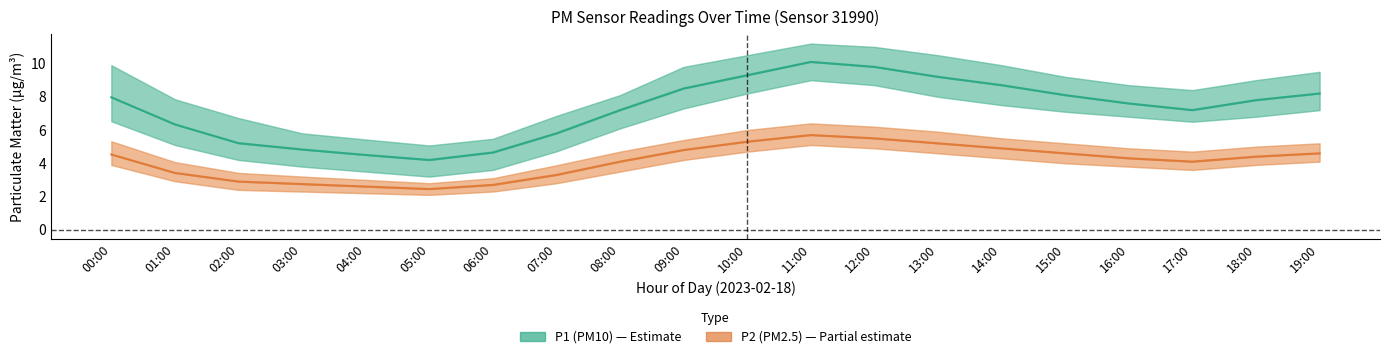

At how many categories does at least one series exceed 9?

4